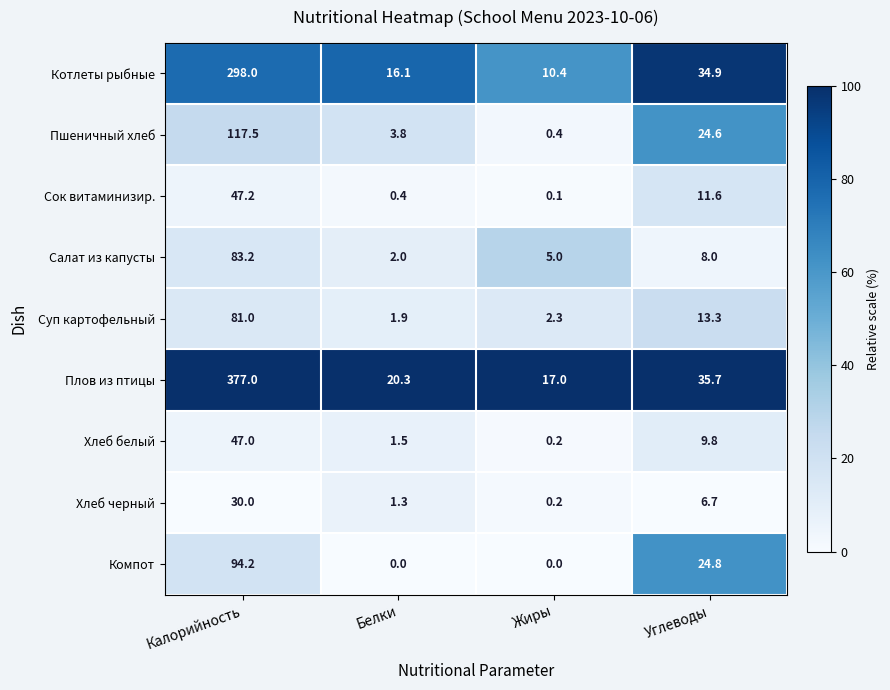

Rank the series by their maximum value, from highest to lowest.

Плов из птицы, Котлеты рыбные, Пшеничный хлеб, Компот, Салат из капусты, Суп картофельный, Сок витаминизир., Хлеб белый, Хлеб черный